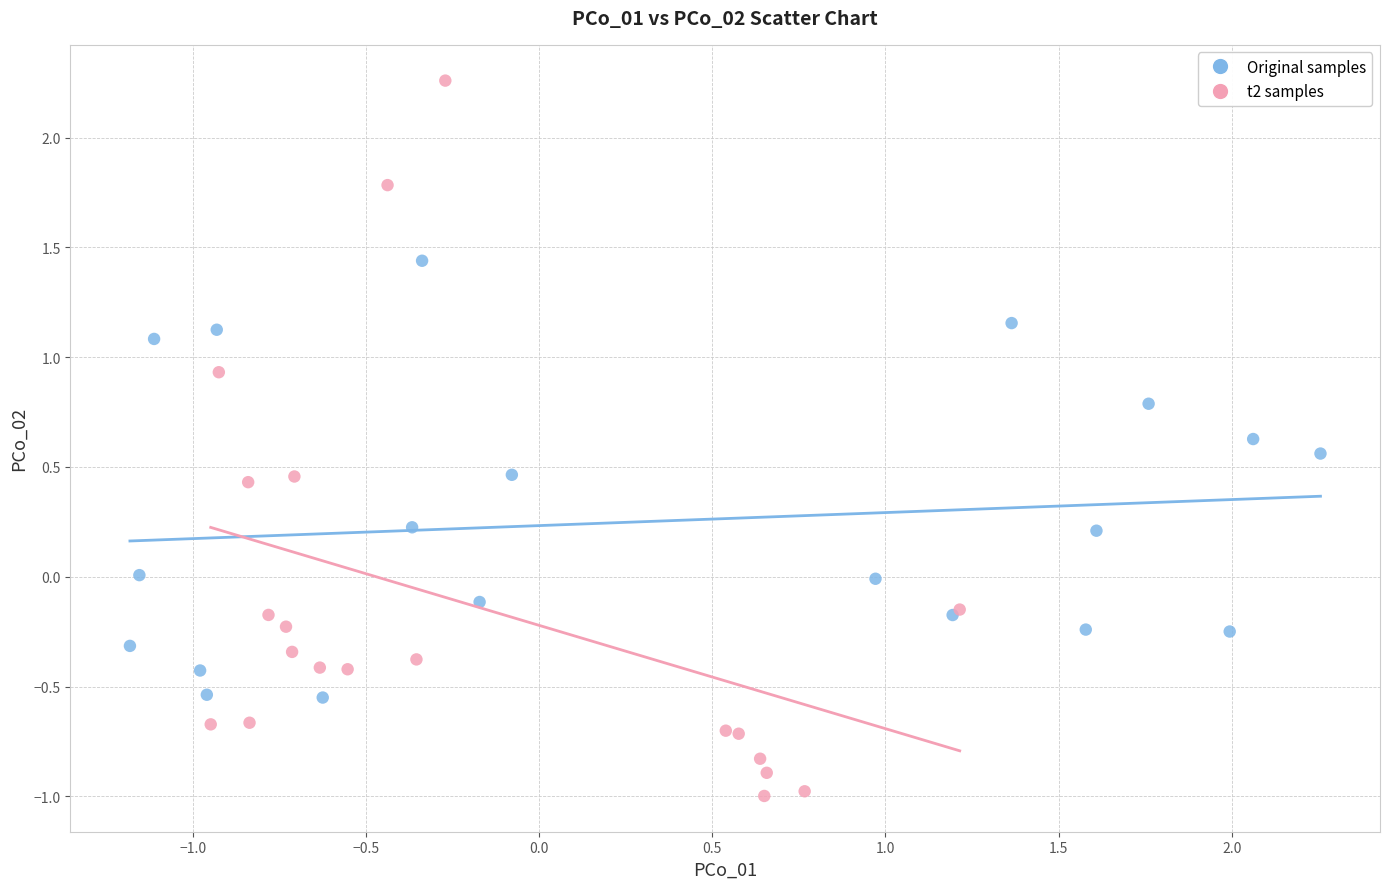

Which series reaches the maximum Y coordinate?

t2 samples